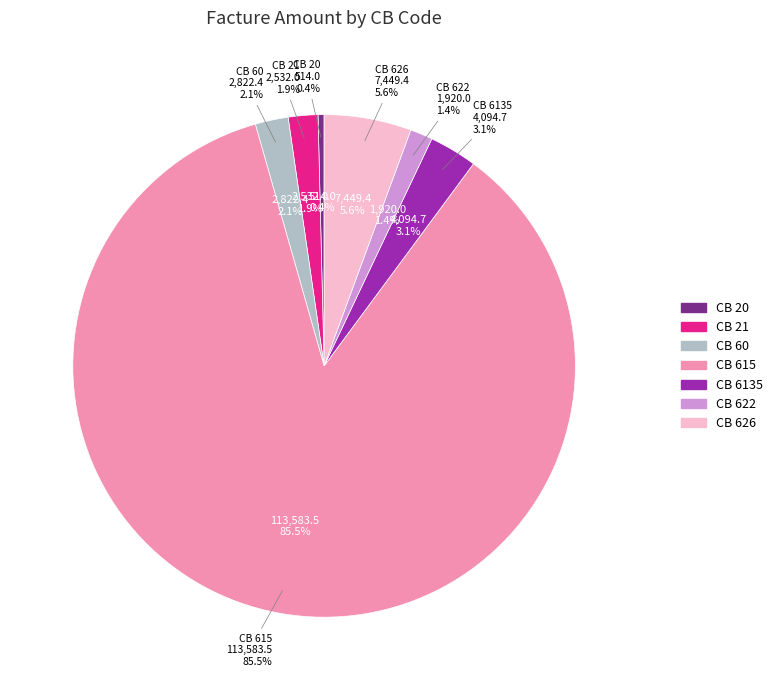

Do 615 and 6135 together represent more than half of the pie?

Yes